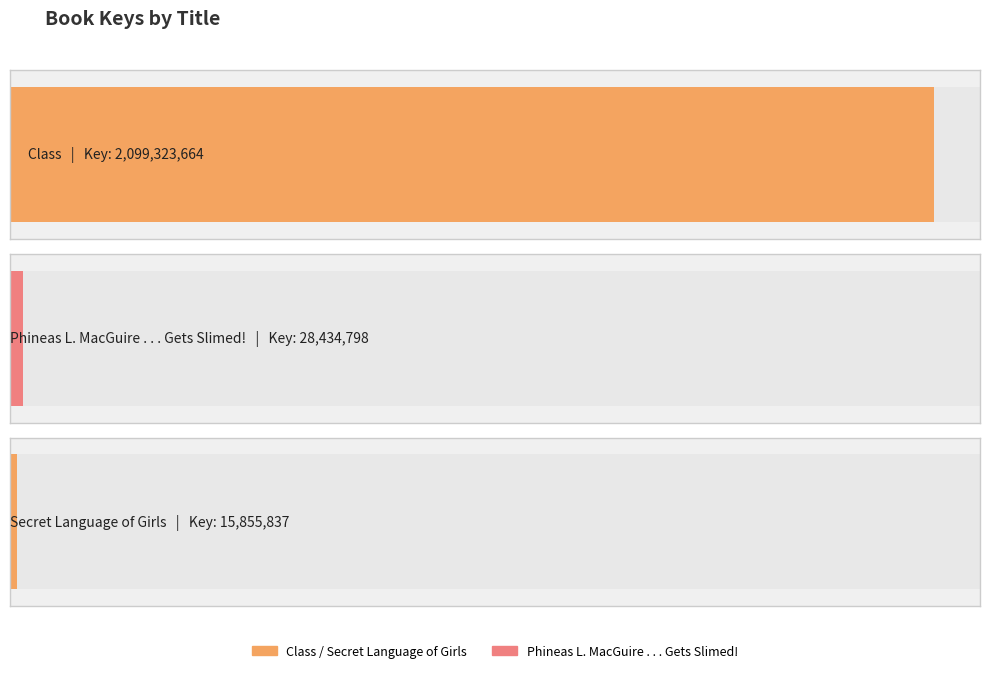

Reading left to right, what are all the values shown in this chart?

2099323664	28434798	15855837